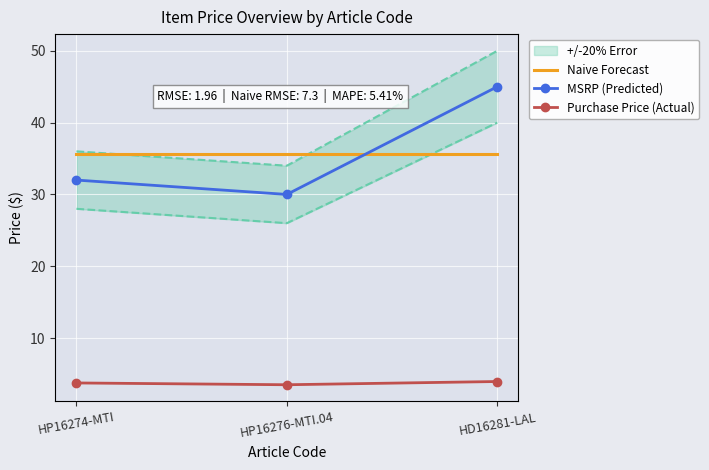

True or false: Naive Forecast has a value of 60.4 at HP16276-MTI.04.

False